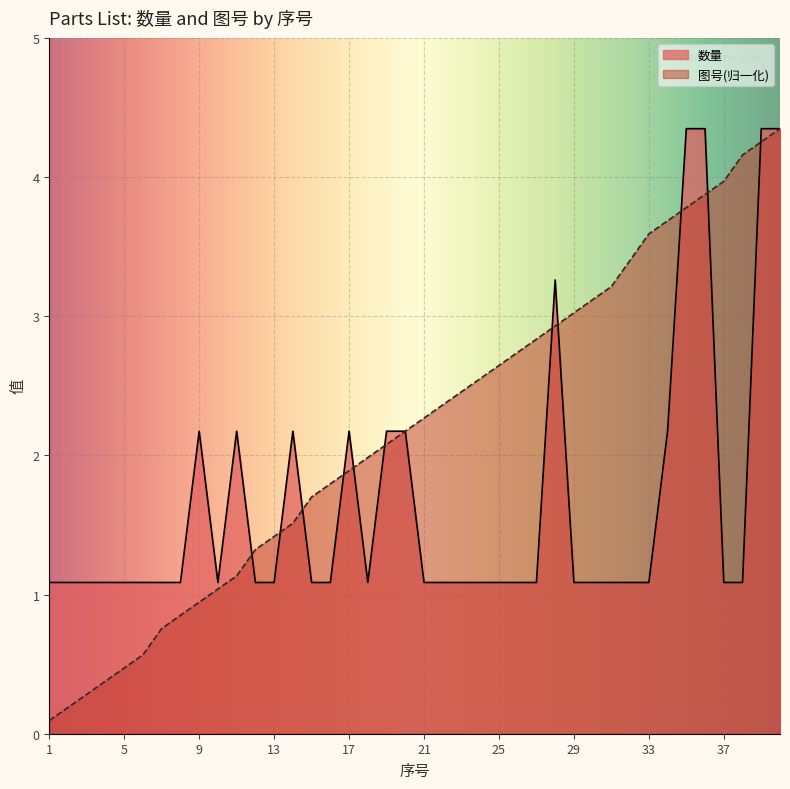

True or false: 数量 has more than 0 interior local peaks.

True